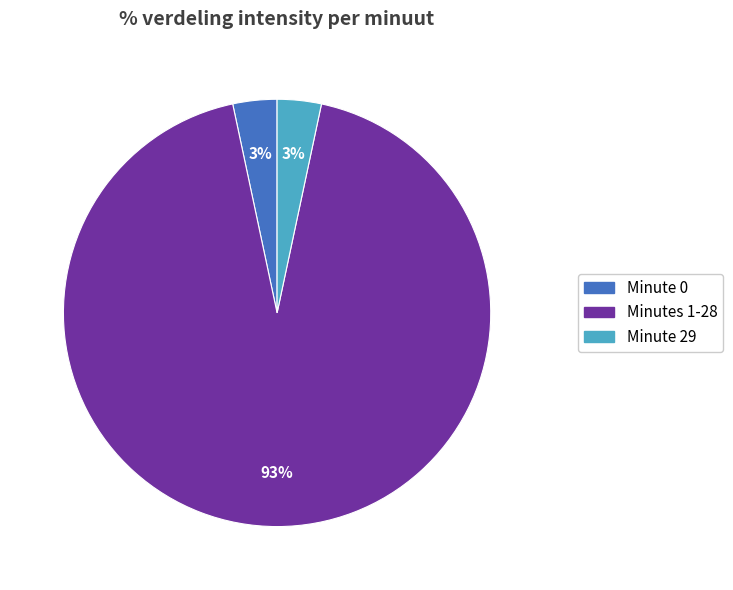

Is there a majority slice in this chart?

Yes